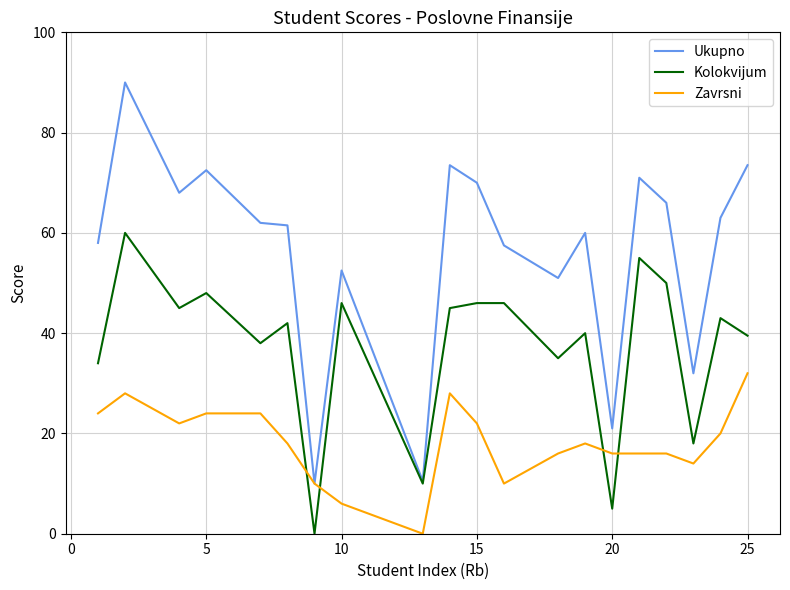

What are all the series names shown in the legend?

Ukupno, Kolokvijum, Zavrsni